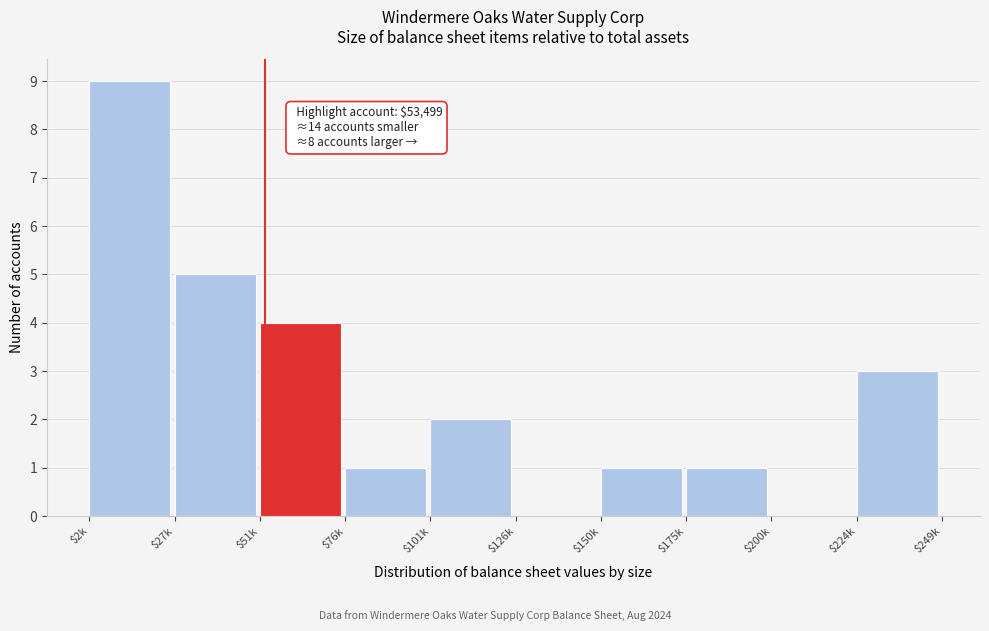

What value does the data have at $27k?

5